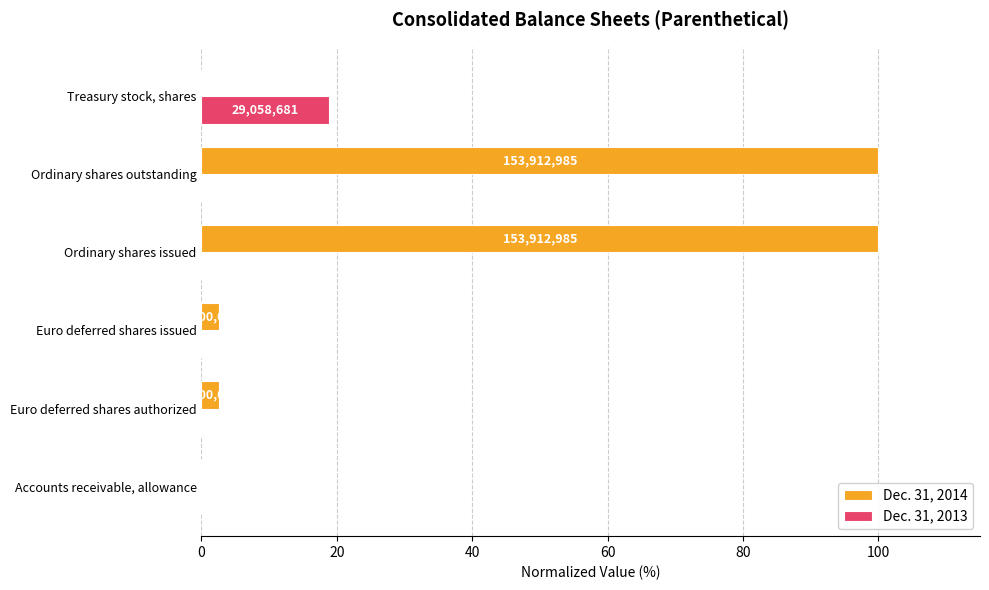

What is the sum of the Dec. 31, 2013 values at Treasury stock, shares and Euro deferred shares authorized?

18.9